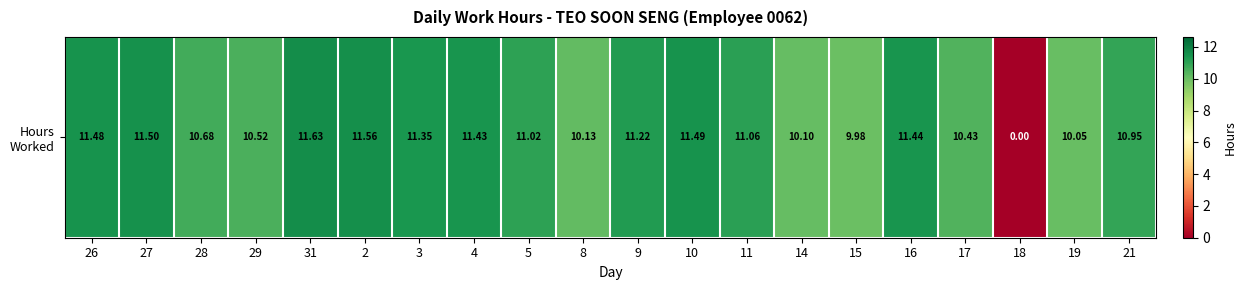

True or false: the data shows -6.4 at 18.

False